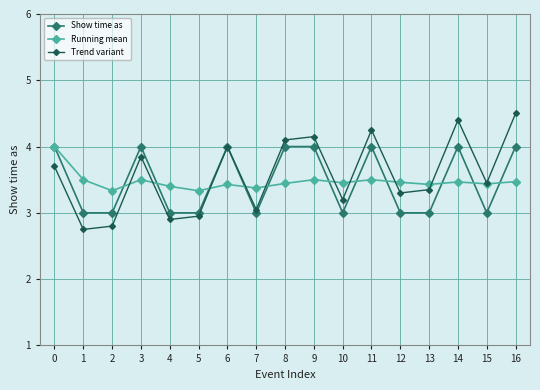

What is the difference between the highest and lowest values at 8?

0.7